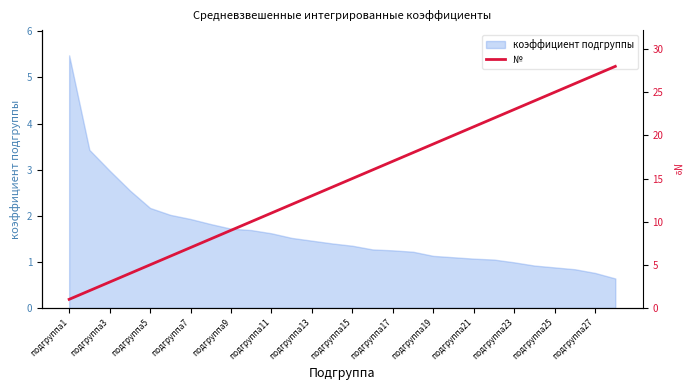

The коэффициент подгруппы series shows 0.7 at подгруппа17. True or false?

False